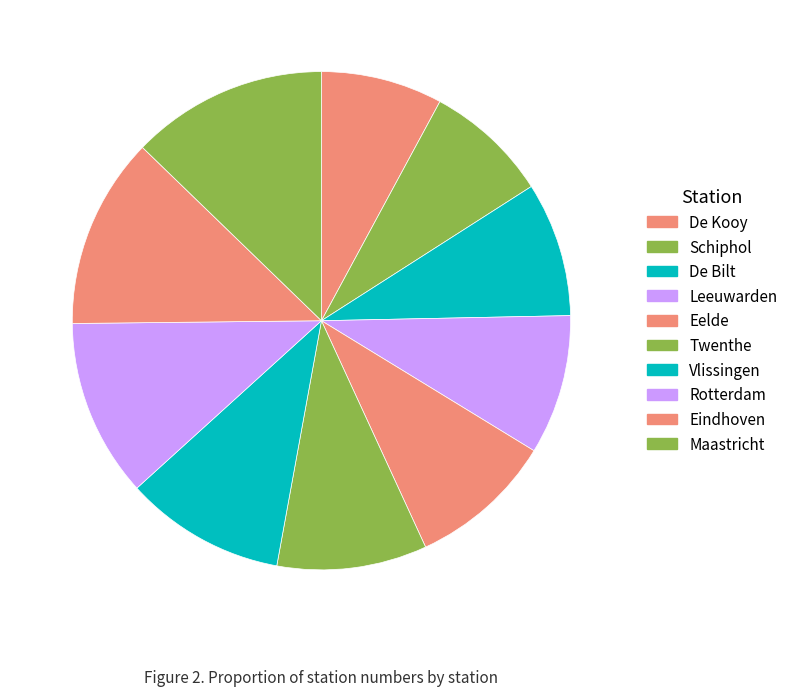

Combined, do Maastricht and Twenthe account for over 50%?

No